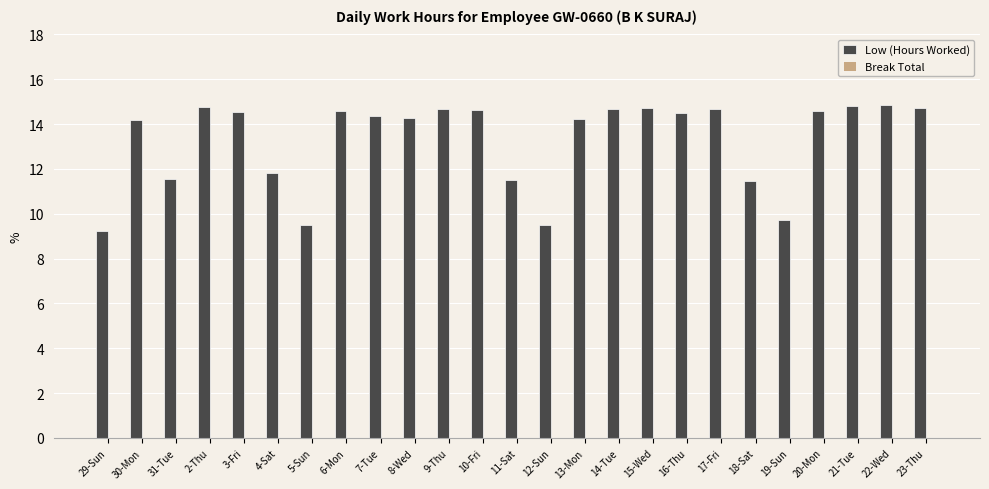

Approximately how many times larger is the value at 12-Sun compared to 3-Fri?

0.7